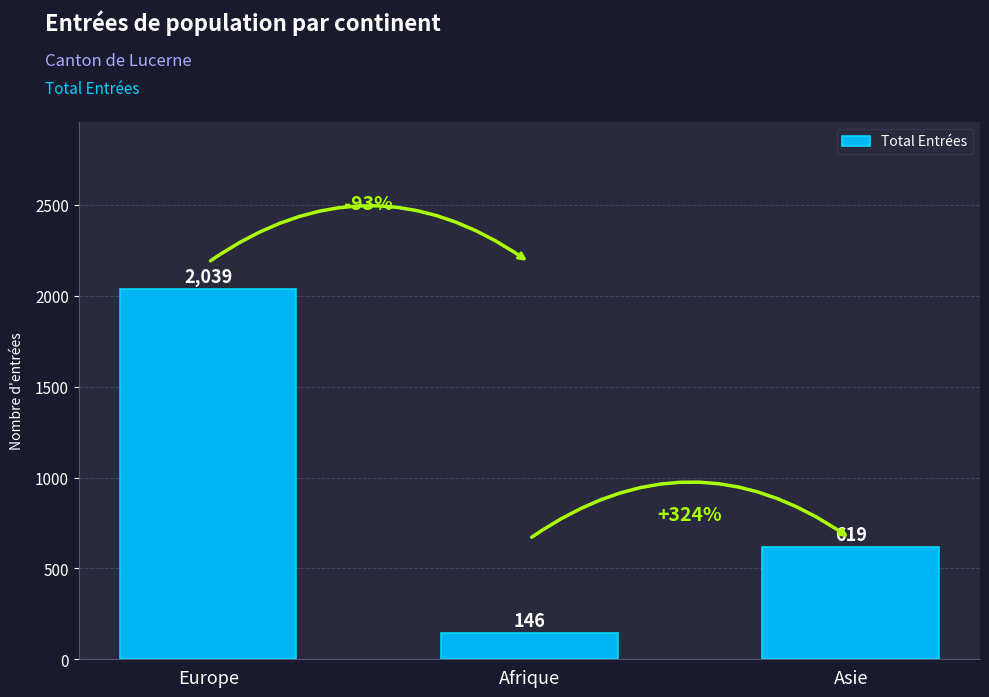

What is the label of the 2nd bar from the left?

Afrique